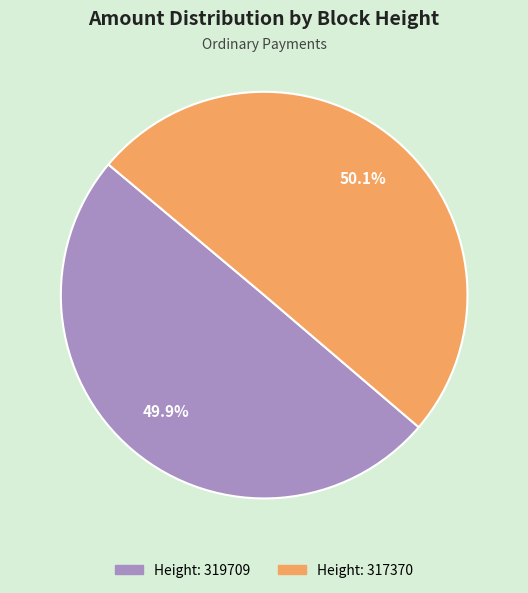

Is there a majority slice in this chart?

Yes